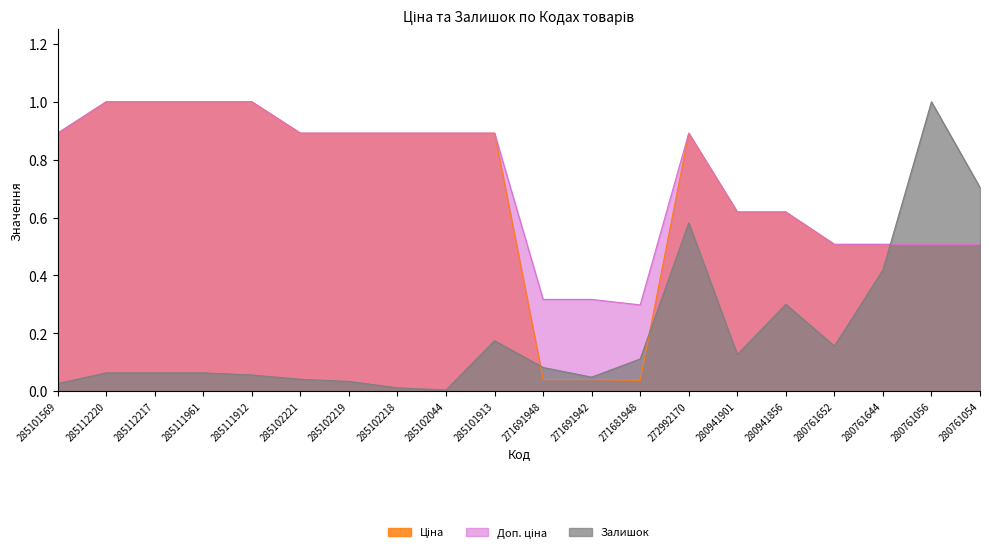

At how many categories does at least one series exceed 0?

20